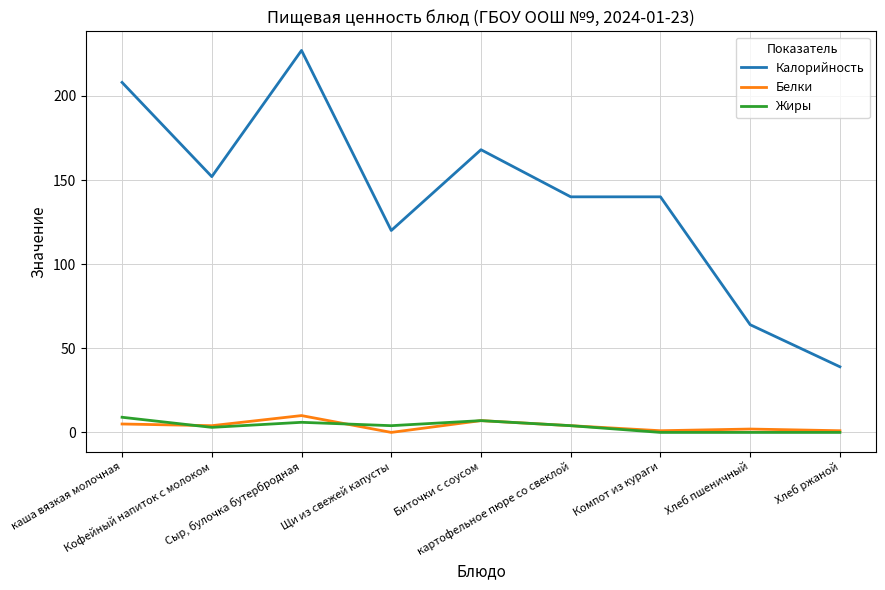

What is the lowest value of the Калорийность series?

39